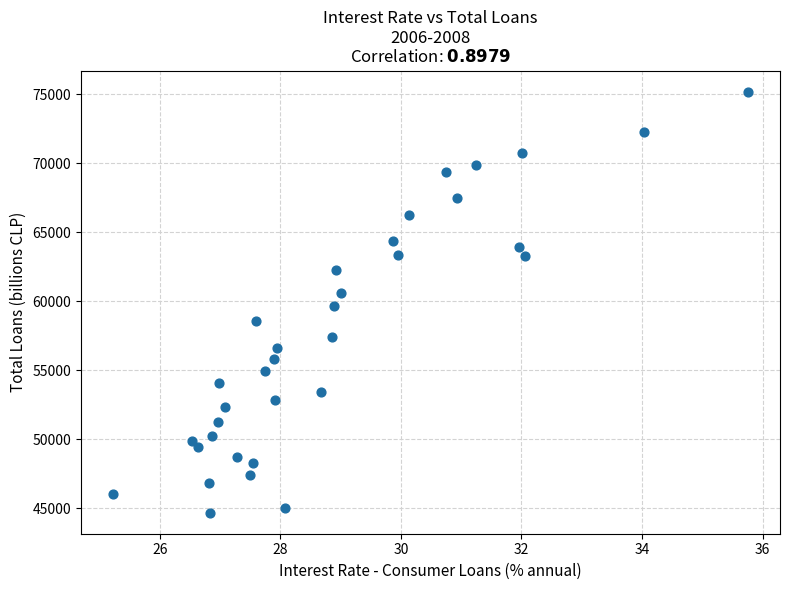

What is the range of X values (max minus min)?

10.5